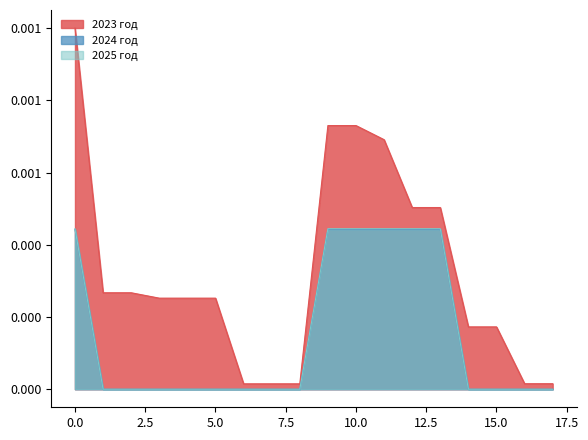

Is it true that 2023 год equals 0.0 at 17?

False